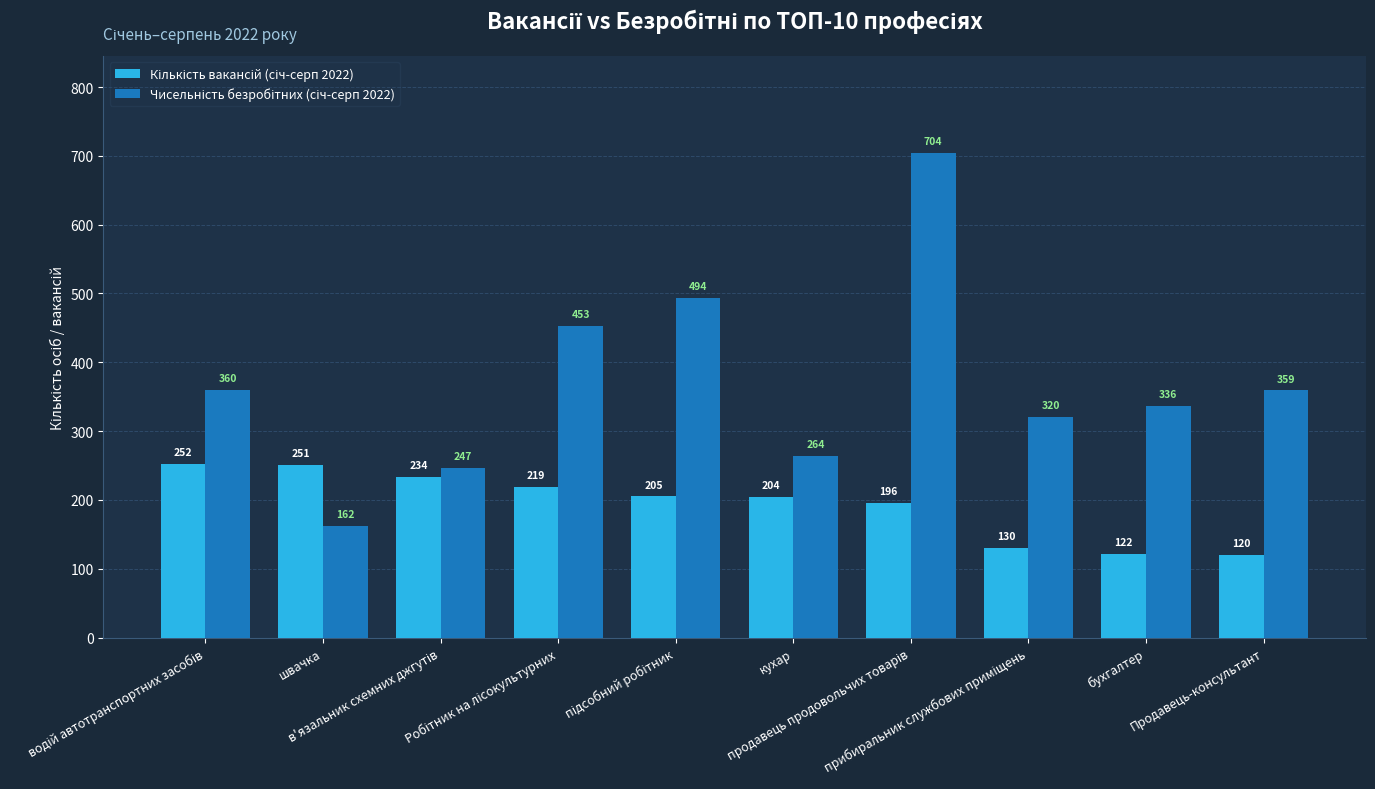

At how many categories does at least one series exceed 327?

6